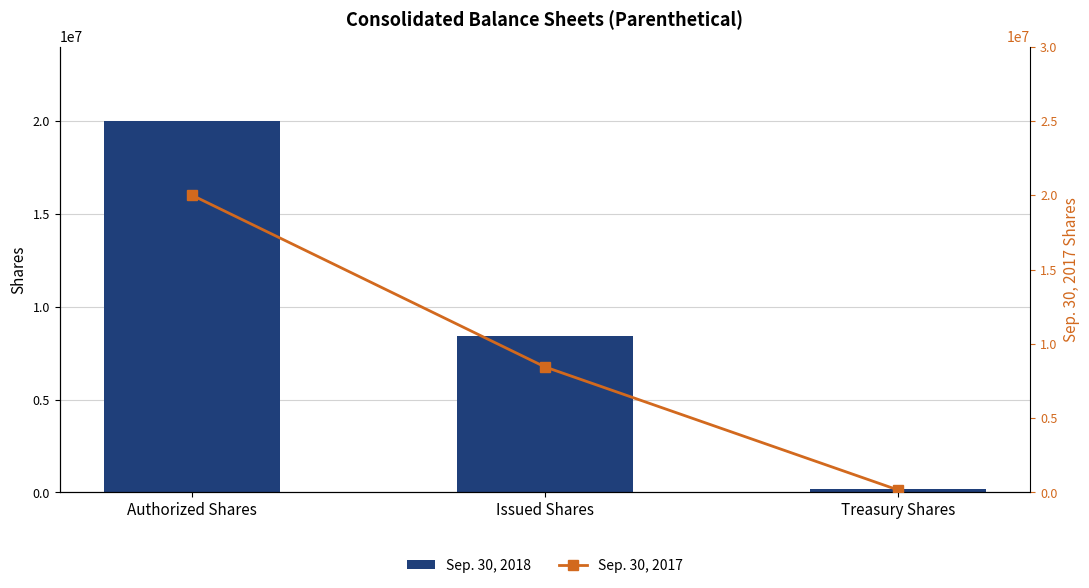

Does the chart contain any negative values?

No